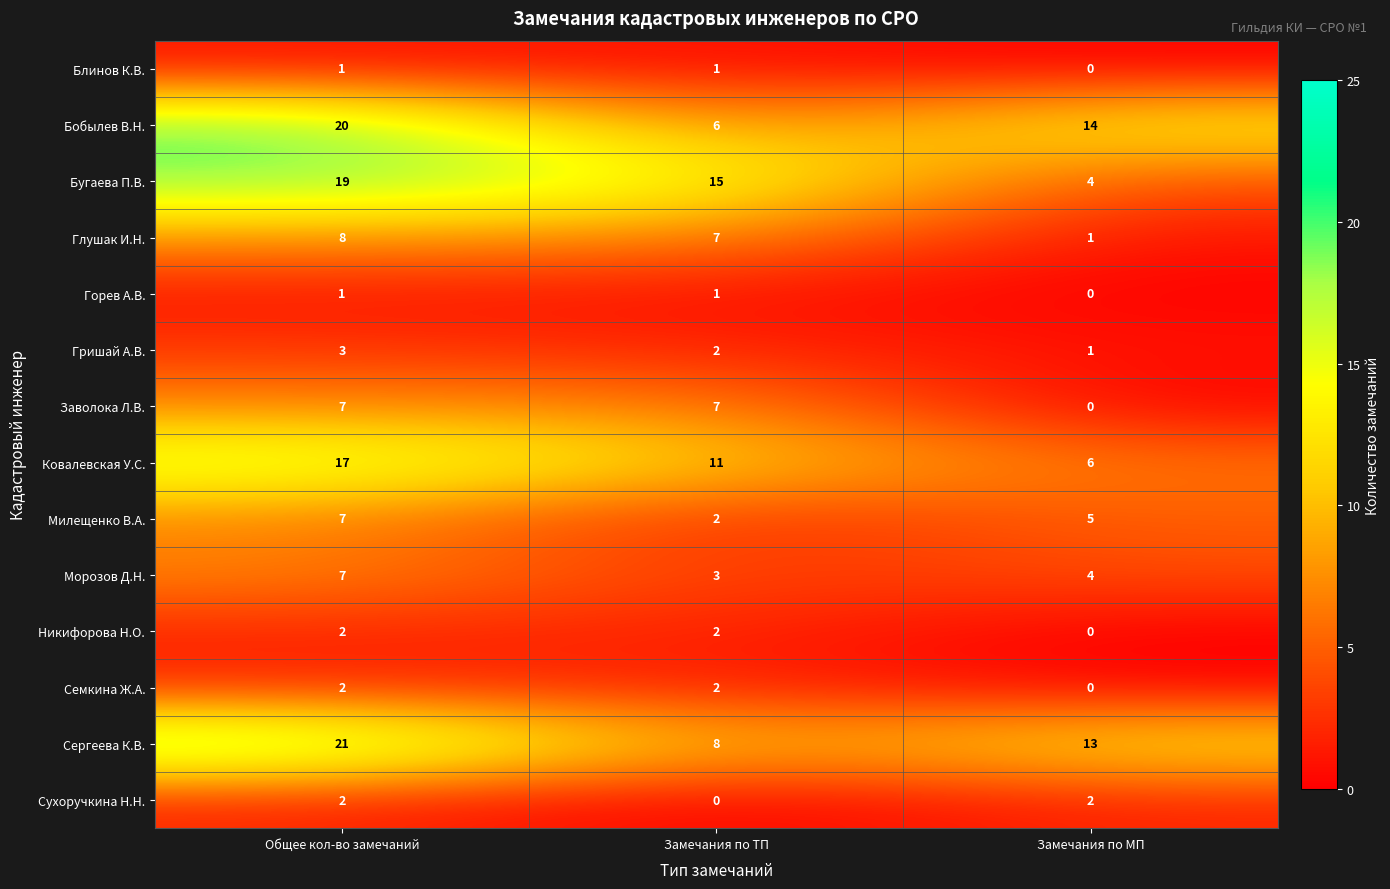

How many values in the Глушак И.Н. series are below 7?

1